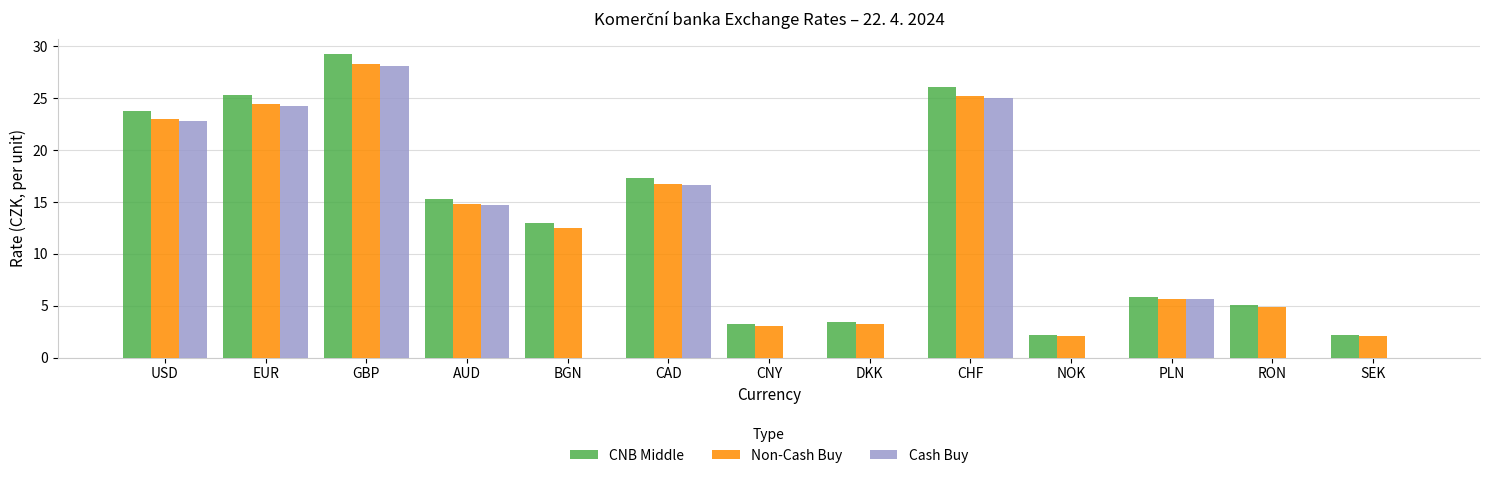

What are all the series names shown in the legend?

CNB Middle, Non-Cash Buy, Cash Buy